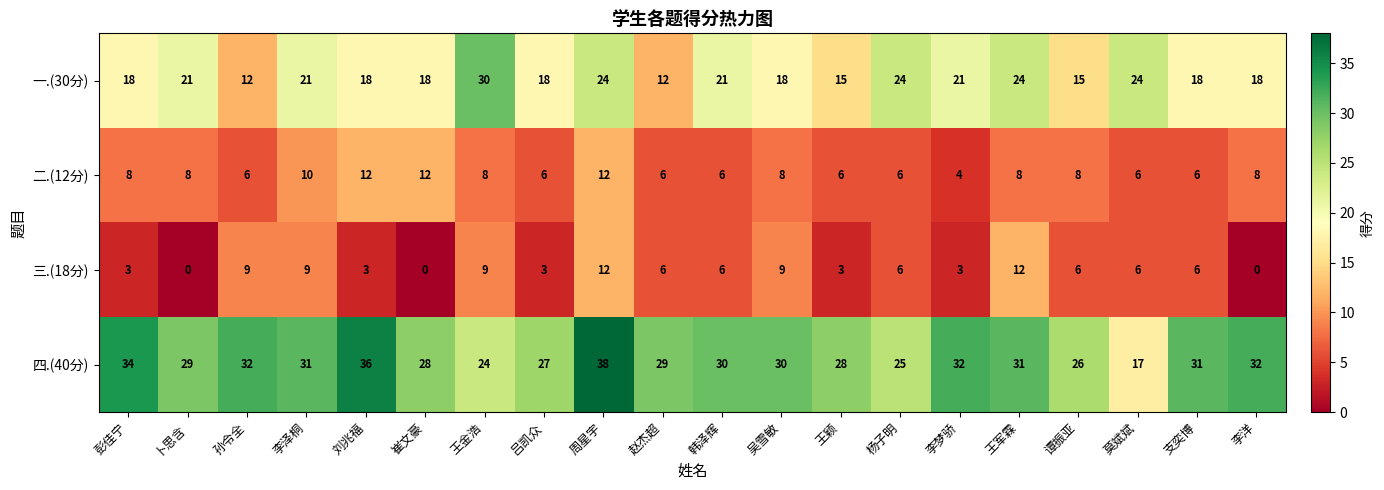

Rank the series at 李梦骄 from highest to lowest value.

四.(40分), 一.(30分), 二.(12分), 三.(18分)